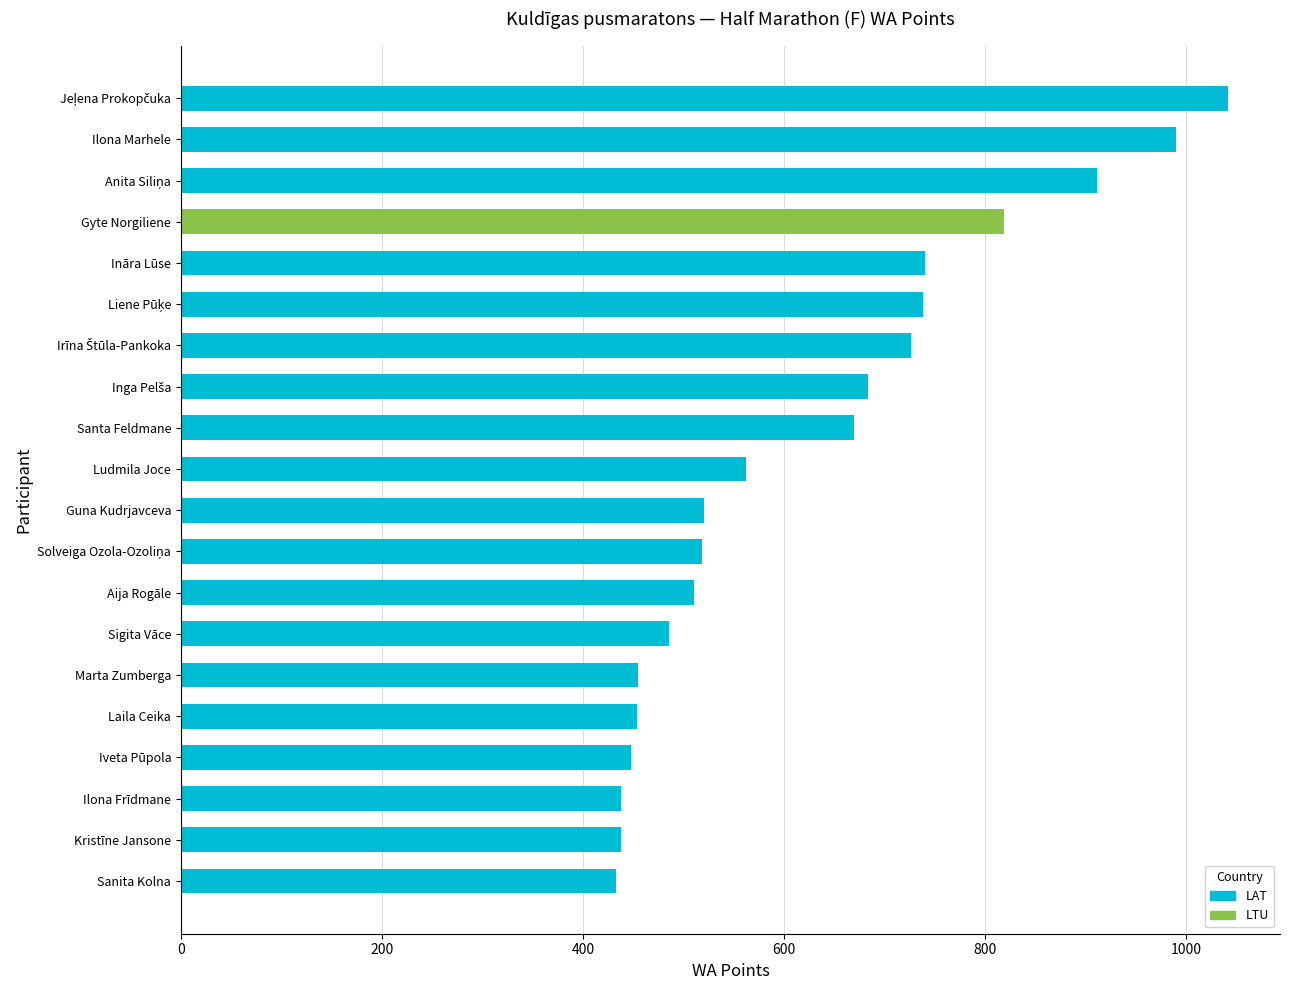

List the labels in order of value, smallest first.

Sanita Kolna, Kristīne Jansone, Ilona Frīdmane, Iveta Pūpola, Laila Ceika, Marta Zumberga, Sigita Vāce, Aija Rogāle, Solveiga Ozola-Ozoliņa, Guna Kudrjavceva, Ludmila Joce, Santa Feldmane, Inga Pelša, Irīna Štūla-Pankoka, Liene Pūķe, Ināra Lūse, Gyte Norgiliene, Anita Siliņa, Ilona Marhele, Jeļena Prokopčuka